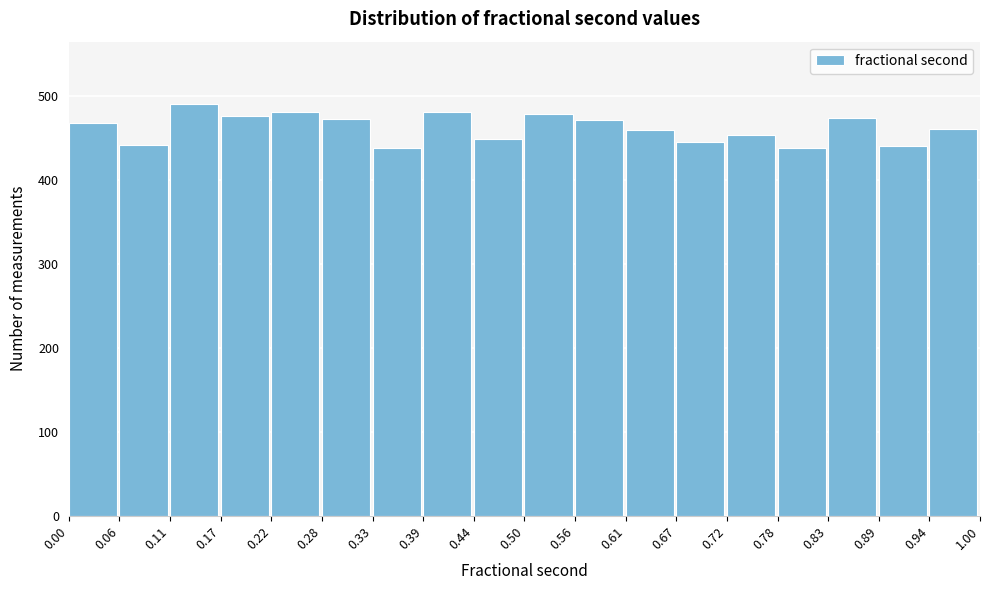

Over which range of the x-axis is the bar tallest?

0.11 to 0.17